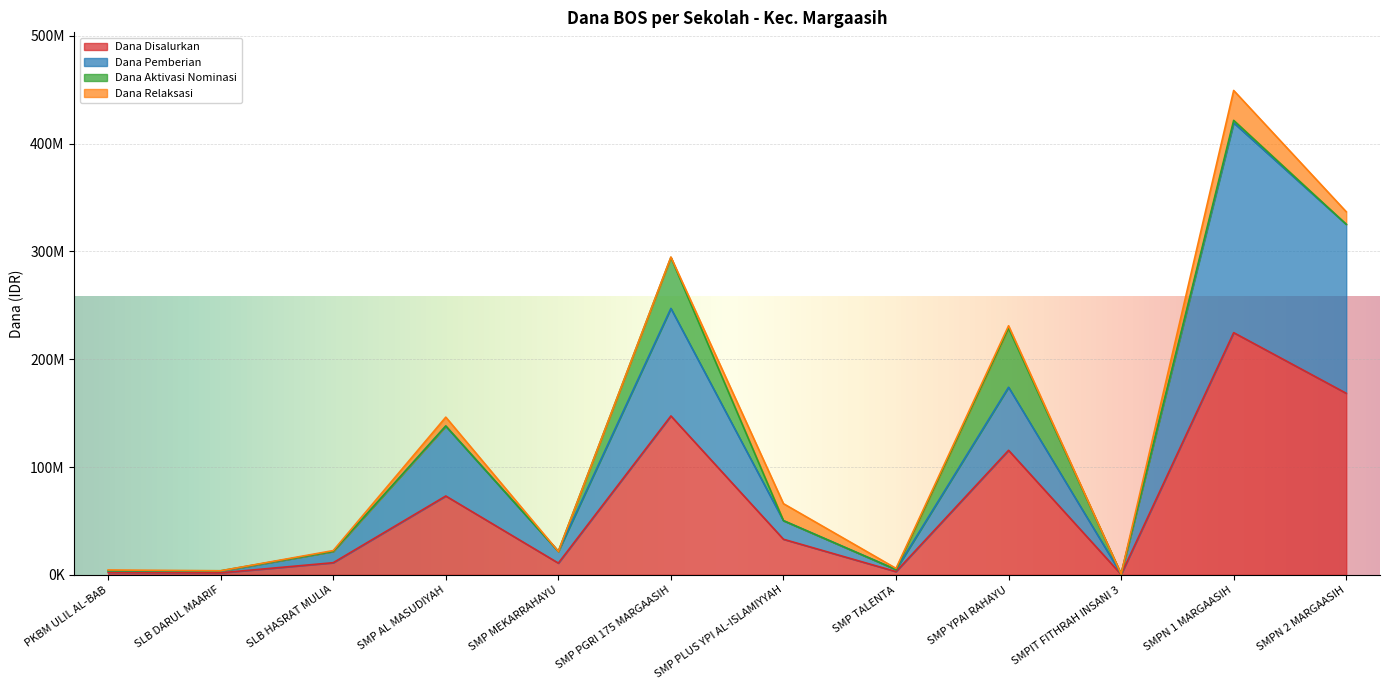

In Dana Pemberian, how many points are lower than both neighbors (excluding endpoints)?

4